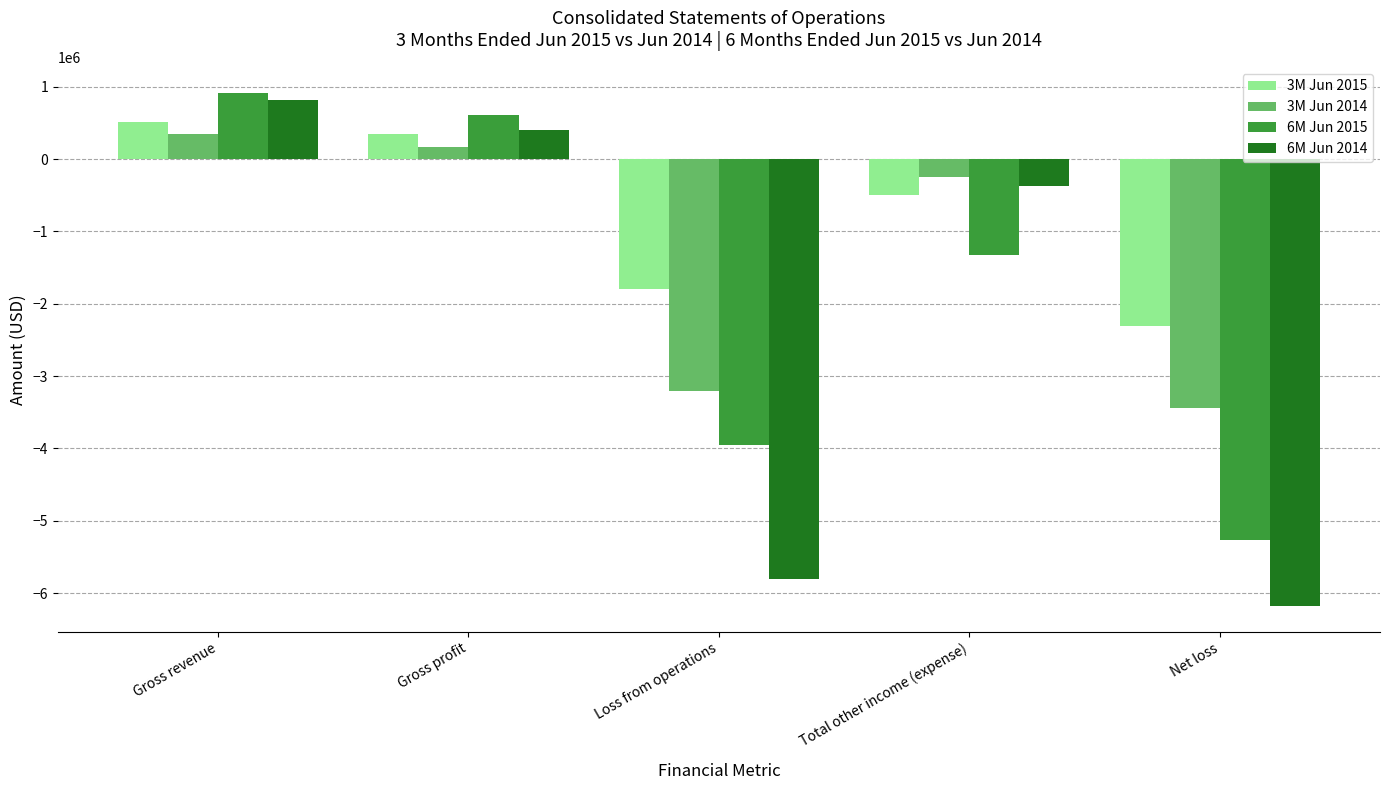

What is the sum of all 3M Jun 2014 values?

-6379788